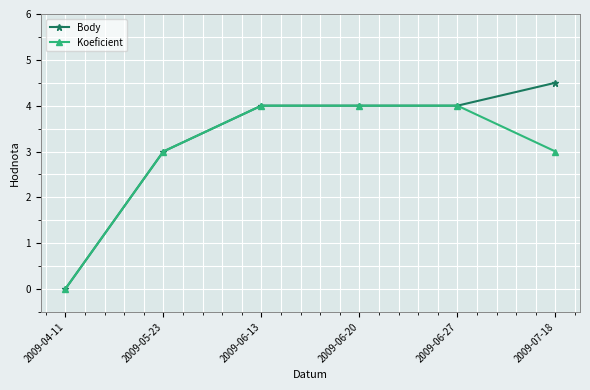

At which label is Body closest to 2?

2009-05-23